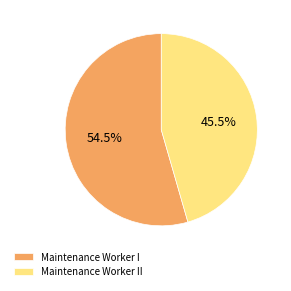

What is the largest slice in the pie chart?

Maintenance Worker I